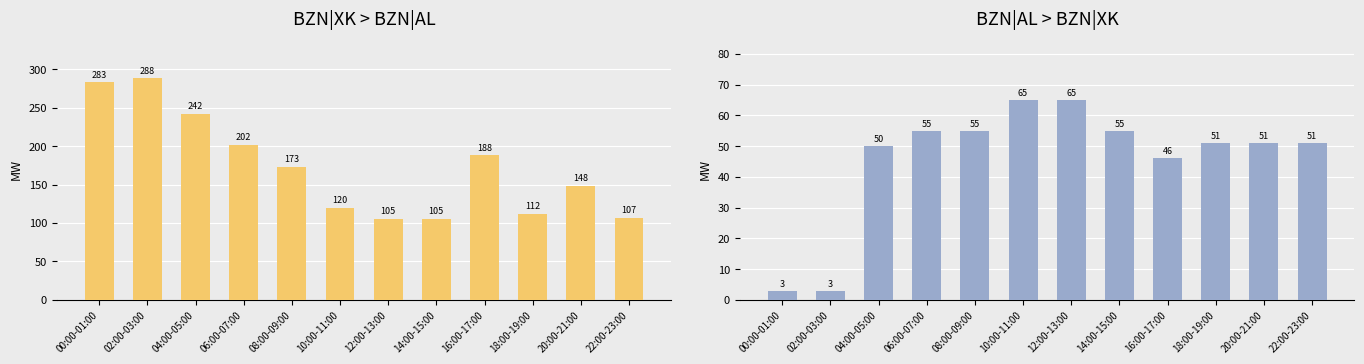

What is the label of the 9th bar from the right?

06:00-07:00